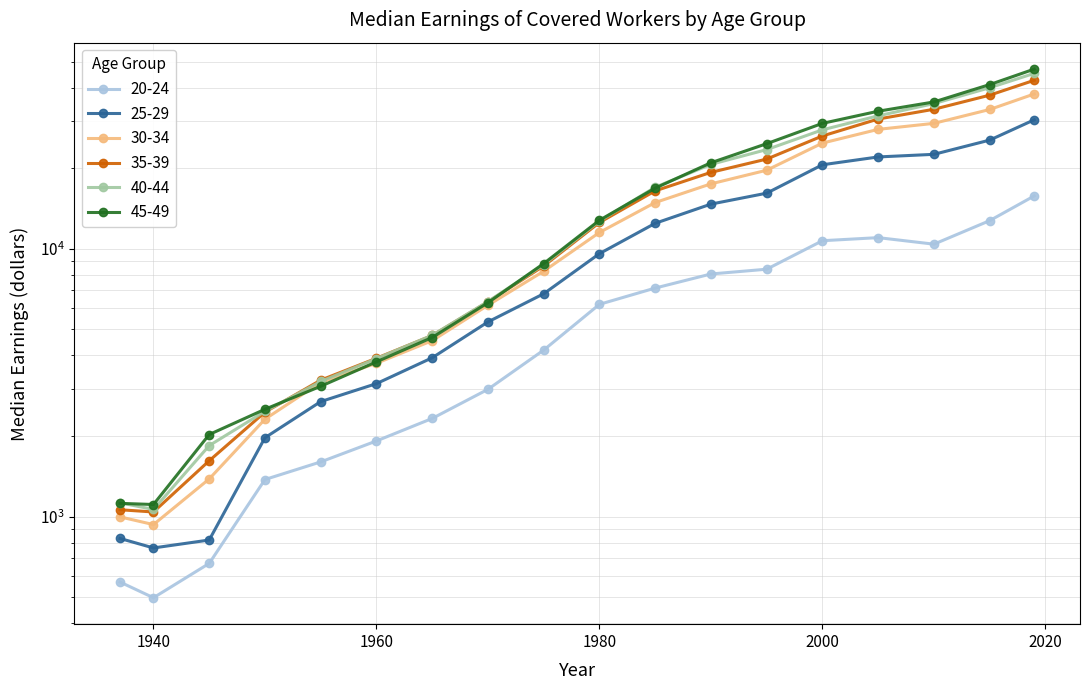

Which has a higher value, 1970 or 1945?

1970